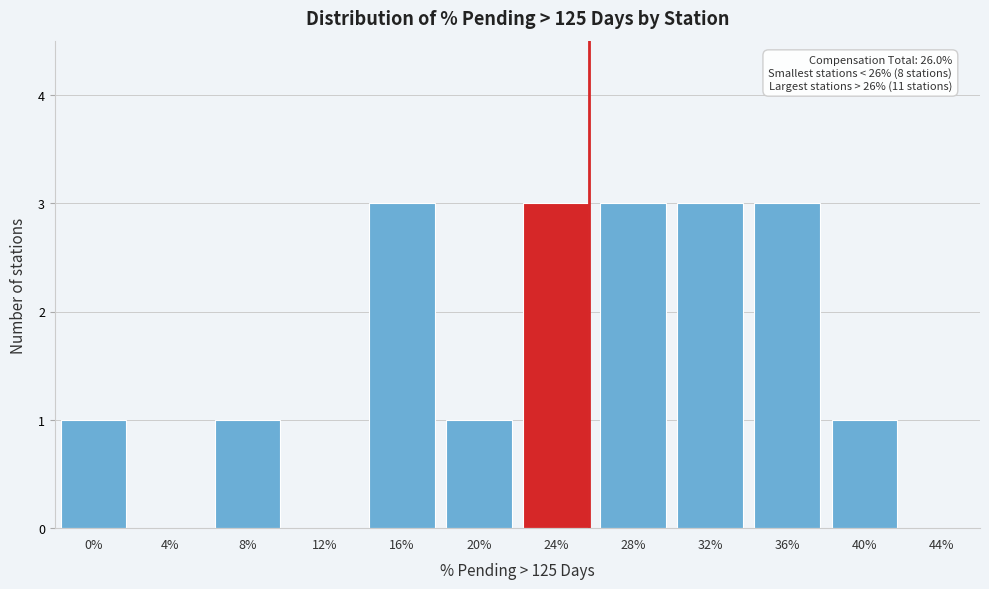

Reading left to right, transcribe all the data shown in this chart.

0%=1	4%=0	8%=1	12%=0	16%=3	20%=1	24%=3	28%=3	32%=3	36%=3	40%=1	44%=0